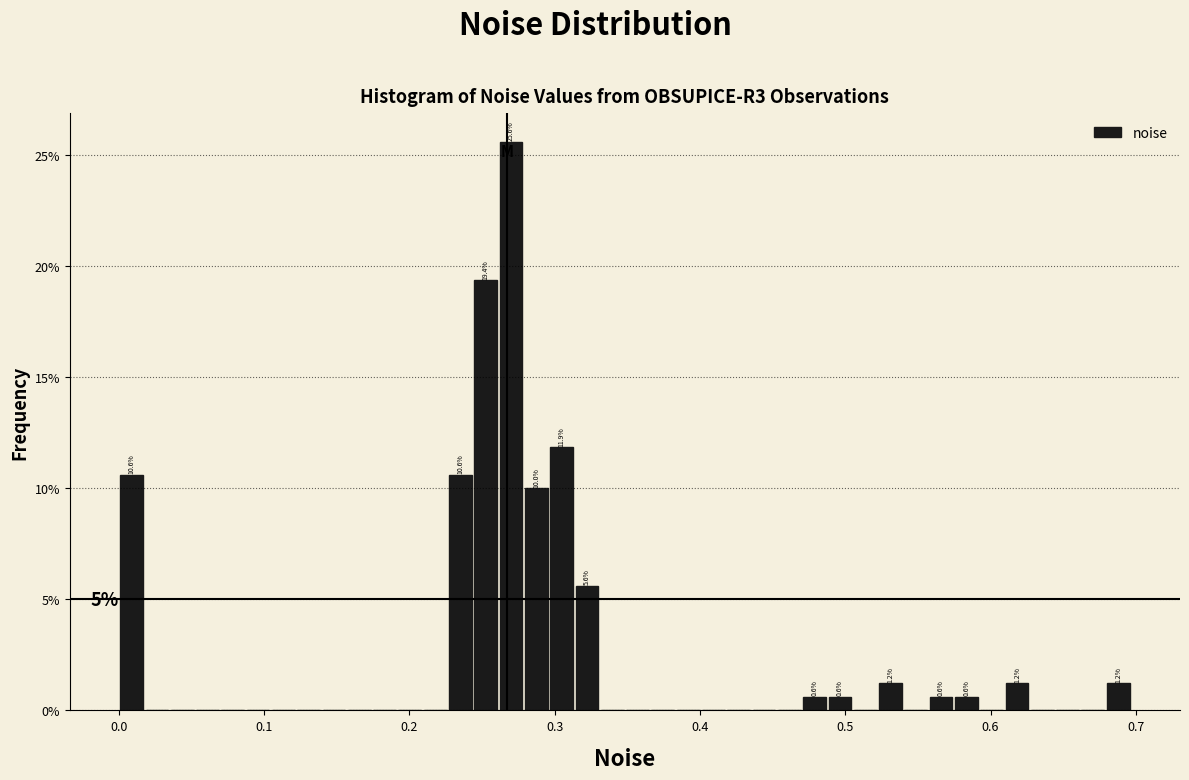

Read against the x-axis, roughly where is the centre of the tallest bar?

0.27